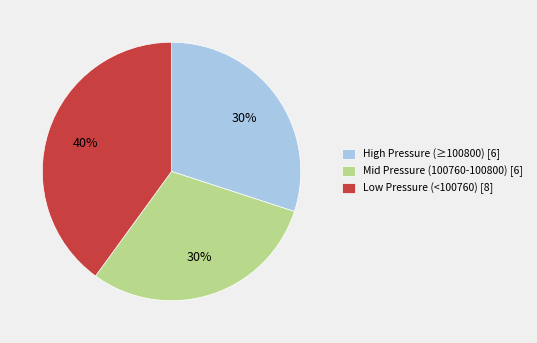

What is the largest slice in the pie chart?

Low Pressure (<100760) [8]